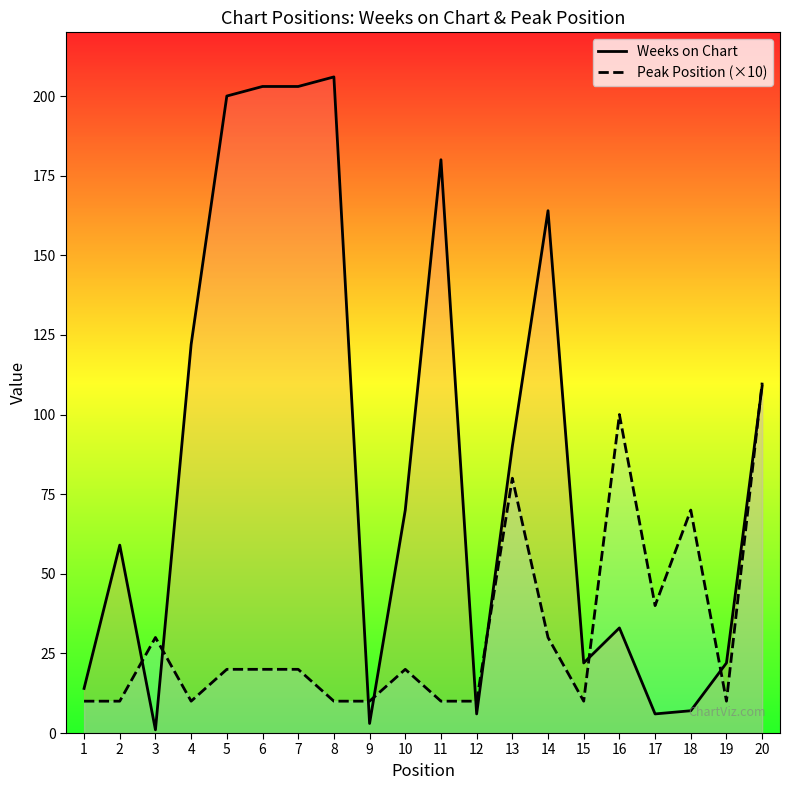

What is the value of the Peak Position (×10) point at the 7th from the left?

20